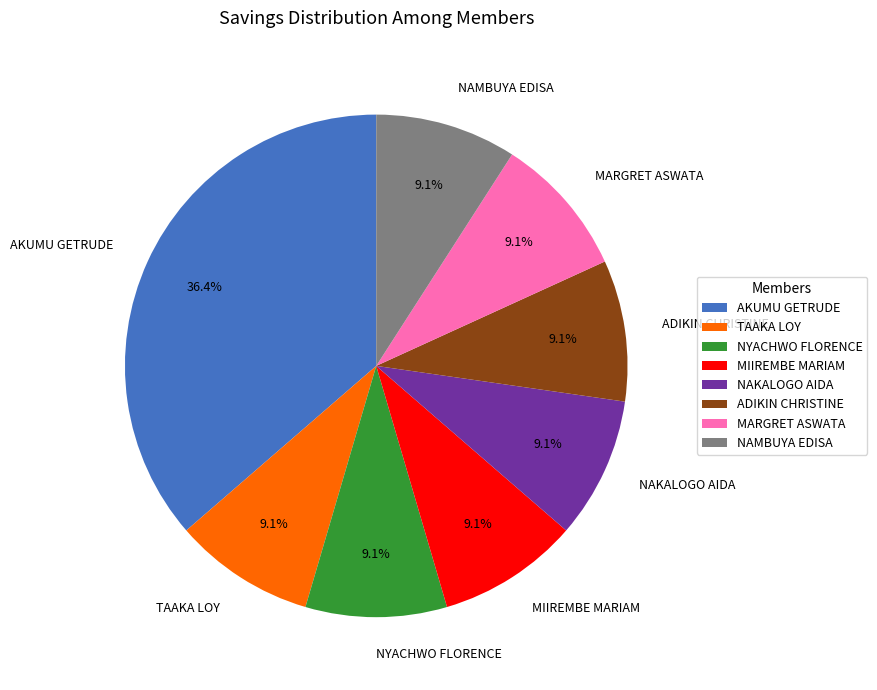

What is the ratio of the value at NAKALOGO AIDA to the value at MARGRET ASWATA?

1.0